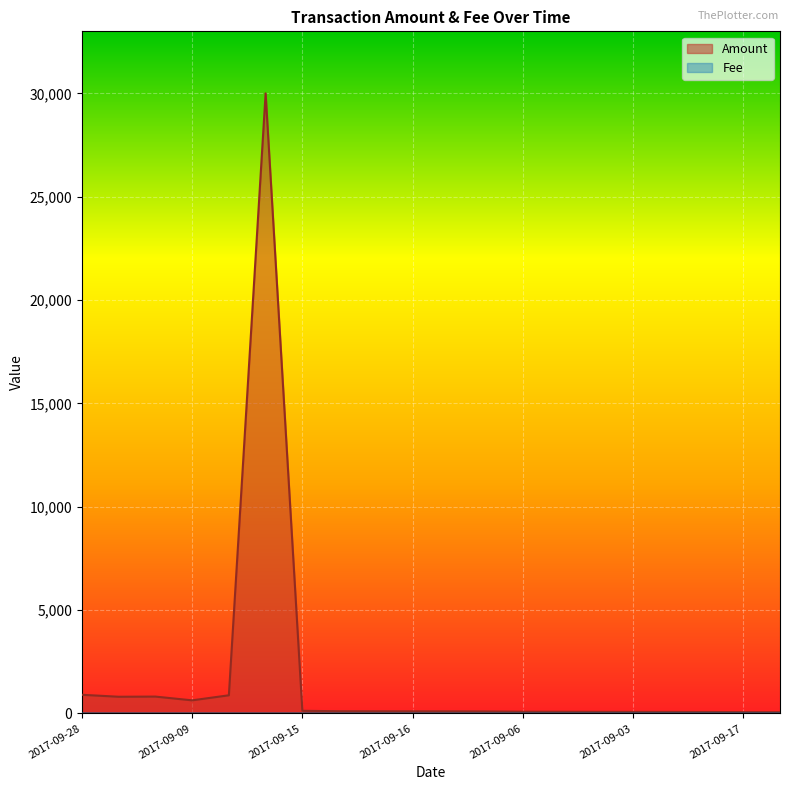

How many distinct data groups are displayed?

2